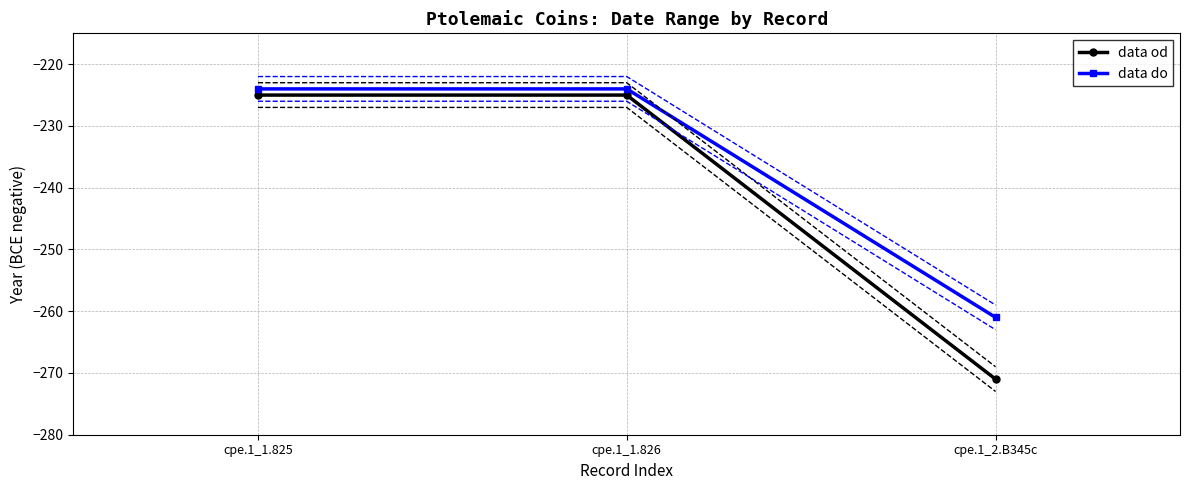

The data od series shows -171 at cpe.1_2.B345c. True or false?

False